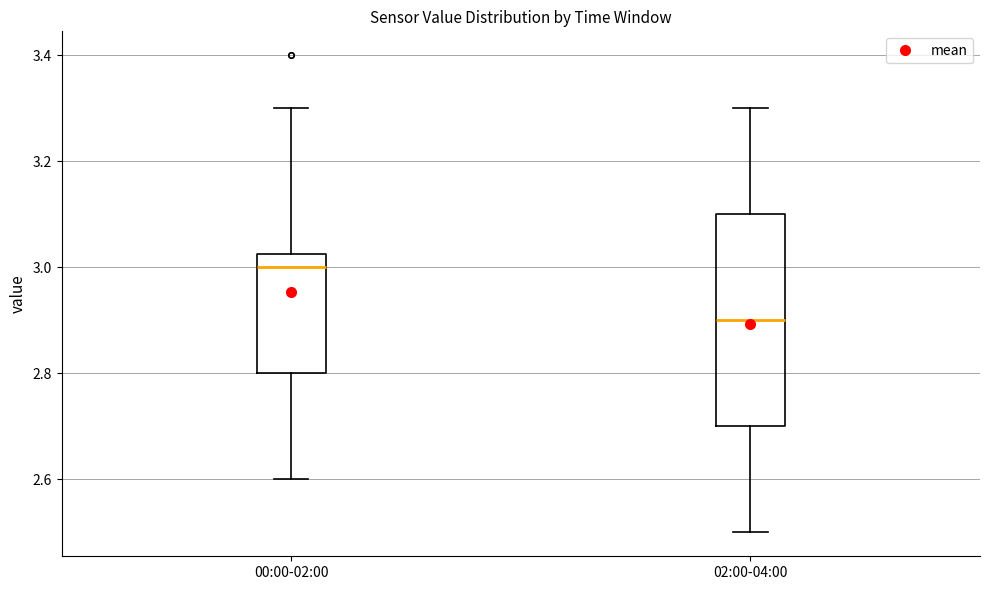

Reading left to right, transcribe this box plot: for each box, give where its median line is, the range the box spans, and where its two whiskers end, as read against the y-axis. The values are not printed on the chart, so give them approximately, as read against the axis.

00:00-02:00: median 3.00, box 2.80 to 3.02, whiskers 2.60 to 3.30
02:00-04:00: median 2.90, box 2.70 to 3.10, whiskers 2.50 to 3.30